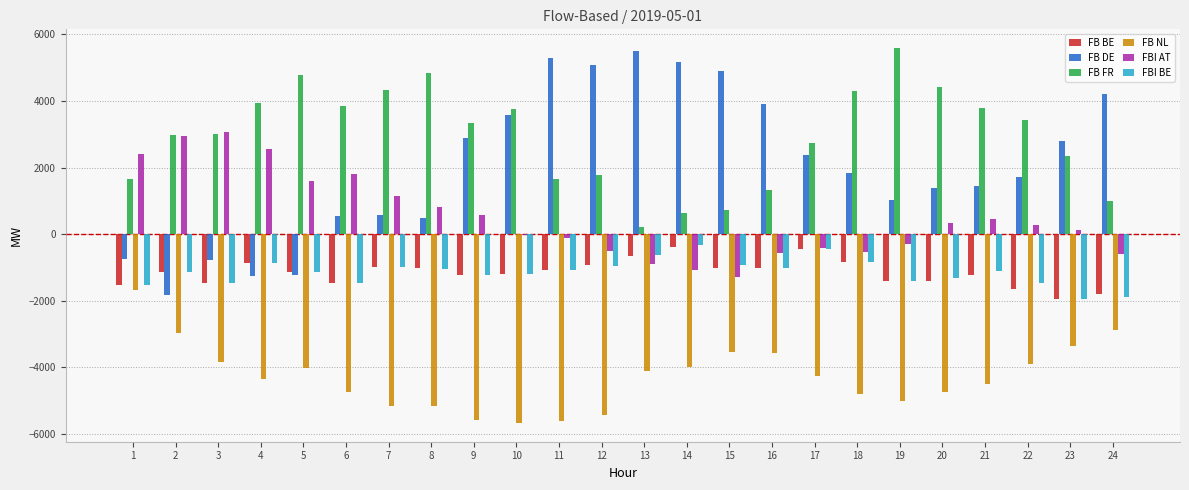

What is the spread (max minus min) of values at 22?

7326.5